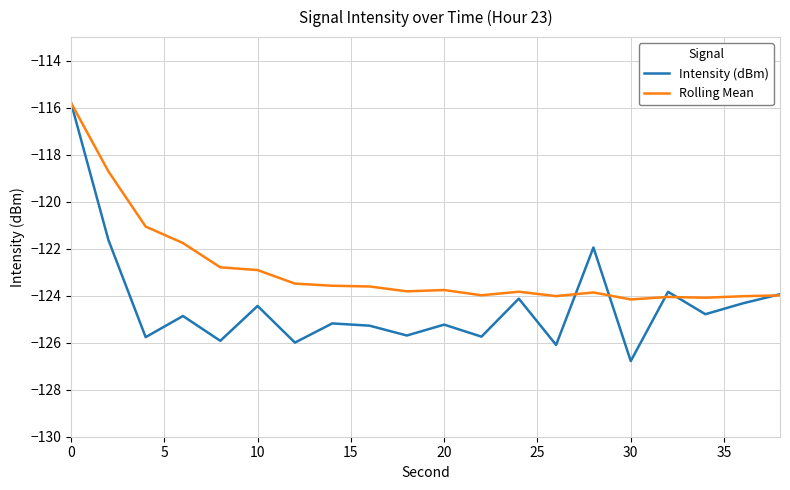

True or false: Rolling Mean has more than 0 points higher than both neighbors.

True